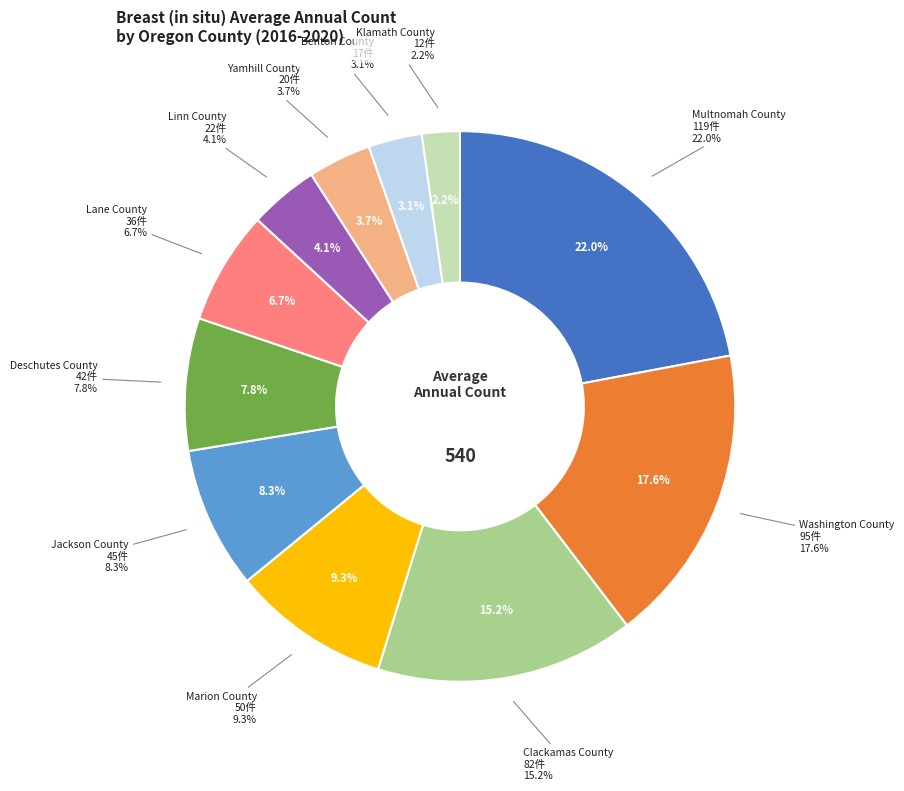

To the nearest percent, what is the difference between the Deschutes County and Yamhill County slice percentages?

4%